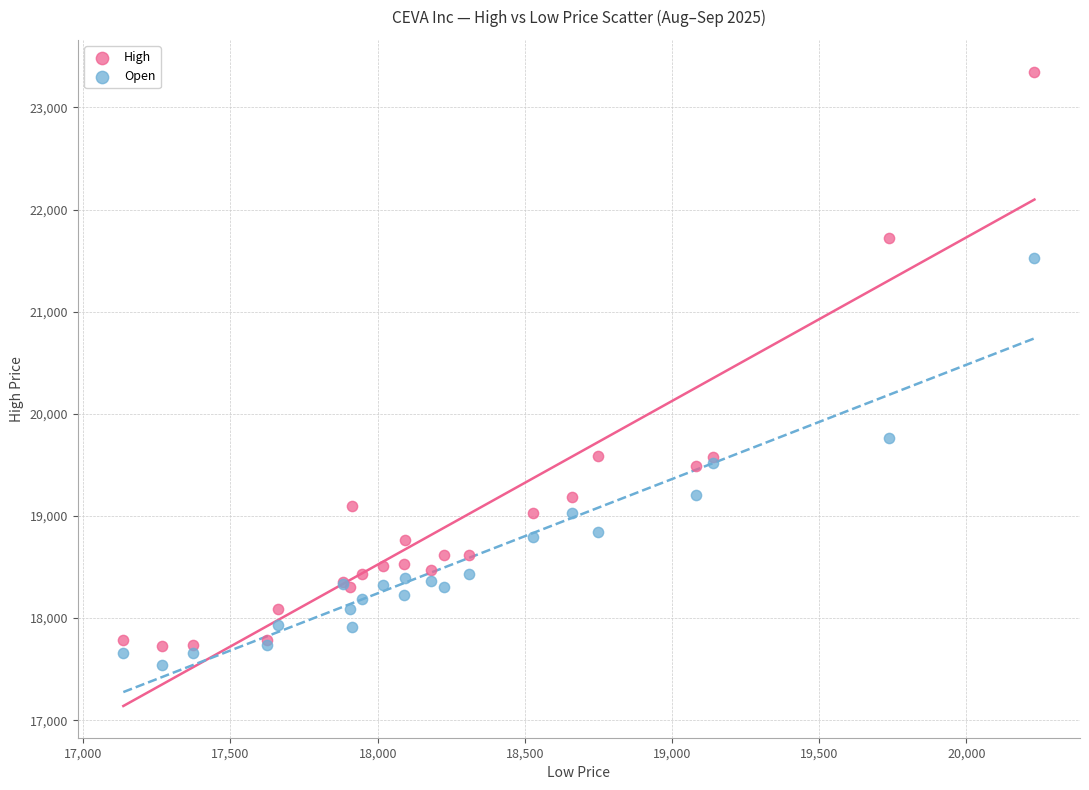

In the High series, what Y value is closest to 20537?

19583